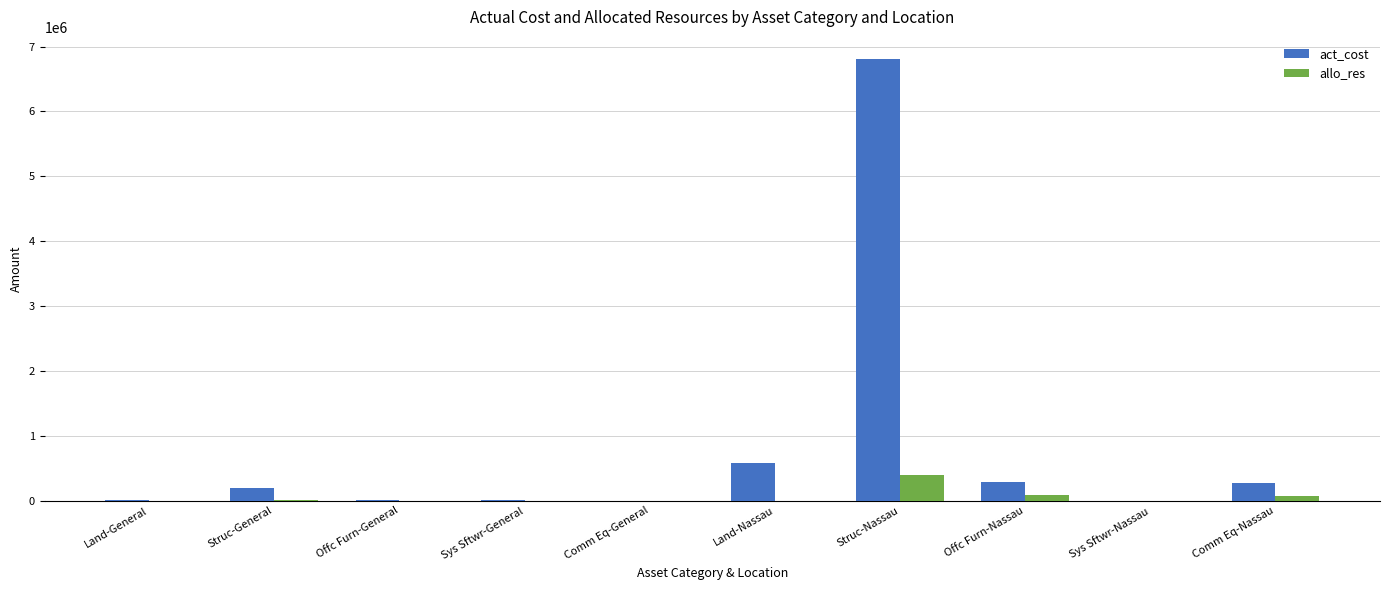

Between Struc-General and Struc-Nassau, which series saw the biggest shift?

act_cost